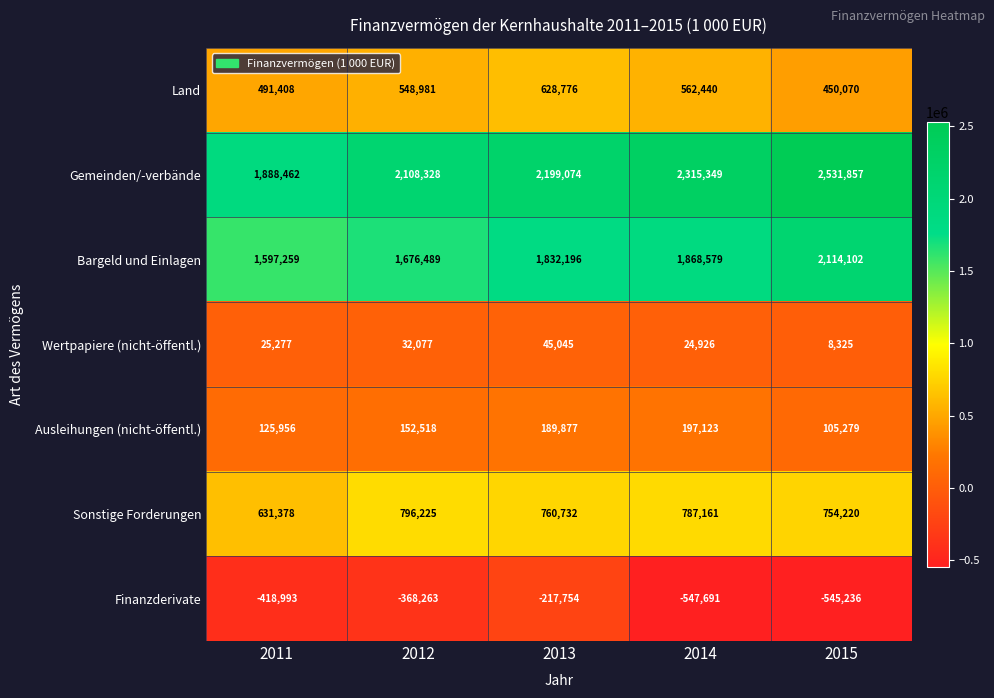

Which label corresponds to the smallest value in the chart?

2014